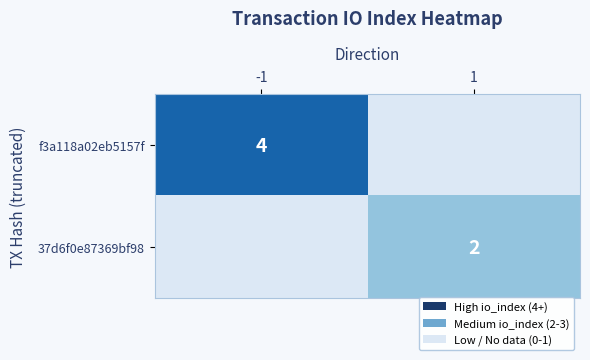

The 37d6f0e87369bf98 series shows 2 at 1. True or false?

True